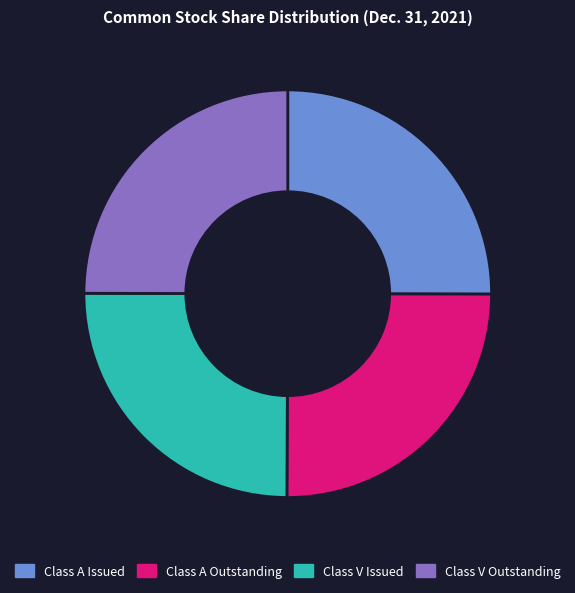

Is there a majority slice in this chart?

No